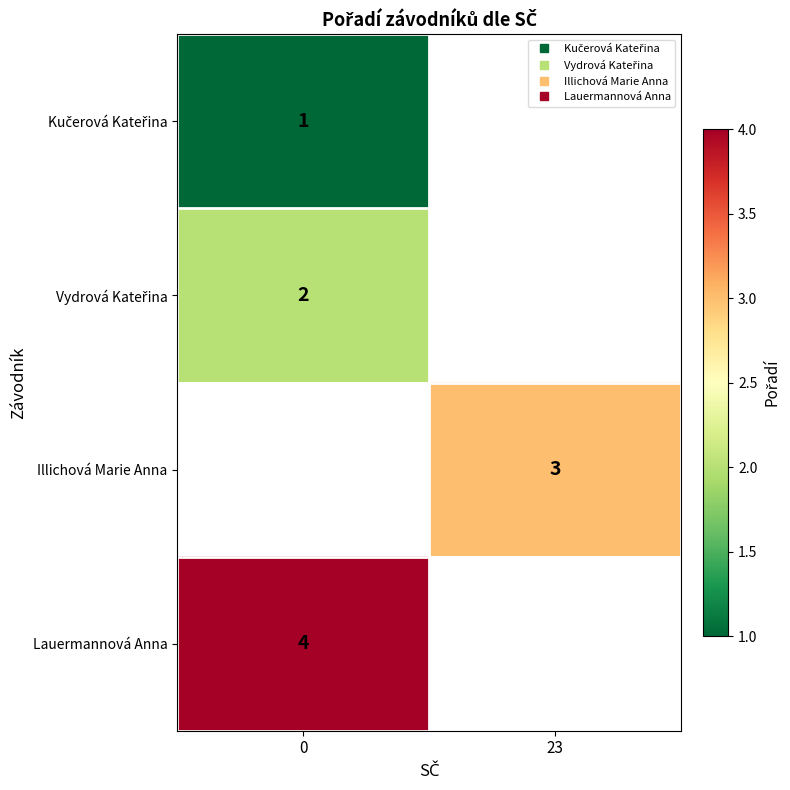

What is the greatest value displayed?

4.0